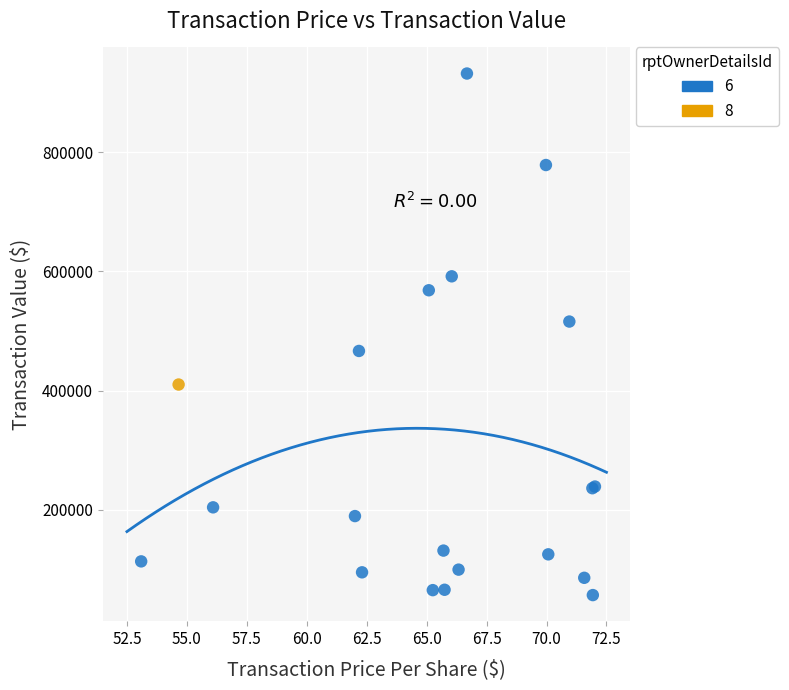

Which series reaches the minimum Y coordinate?

6